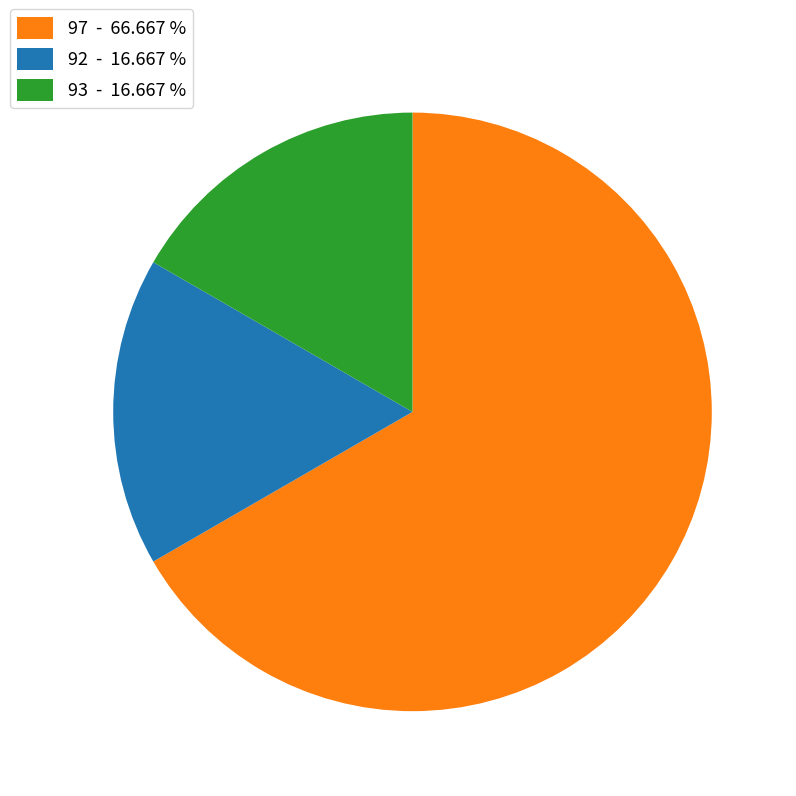

What is the majority slice?

97 - 66.667 %